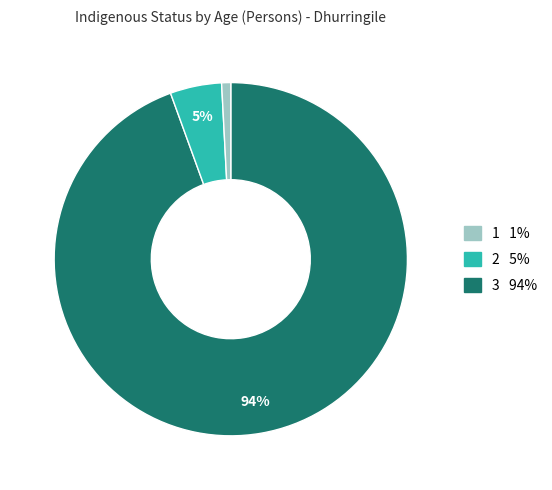

To the nearest percent, what is the average slice percentage?

33%